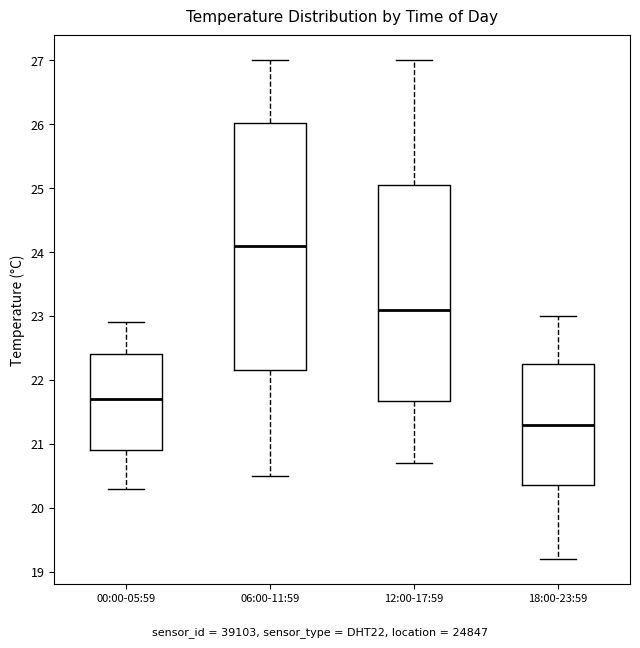

Which box has the highest median line?

06:00-11:59